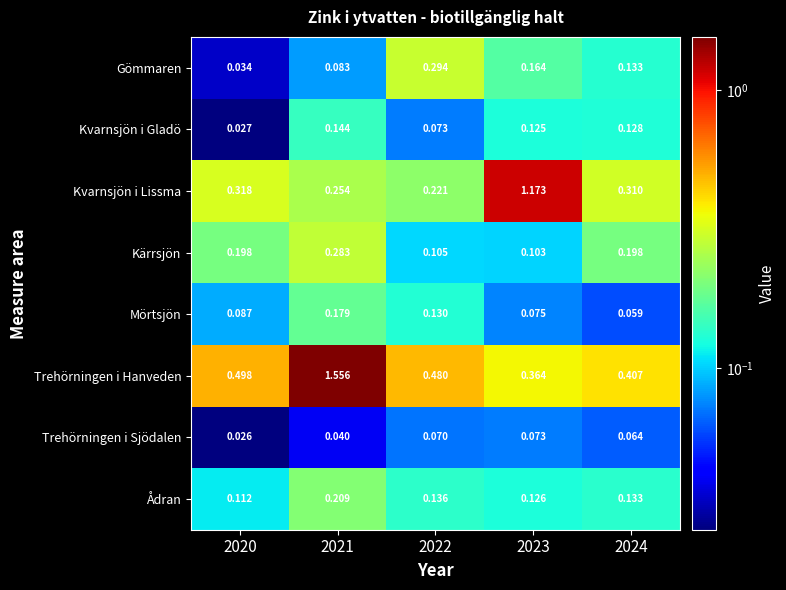

Which series has the widest spread of values?

Trehörningen i Hanveden